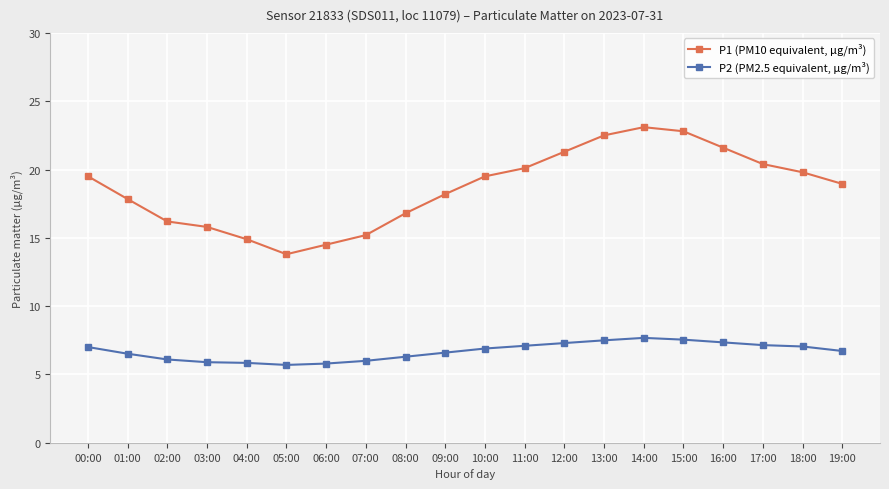

In P1 (PM10 equivalent, µg/m³), how many points are higher than both neighbors (excluding endpoints)?

1